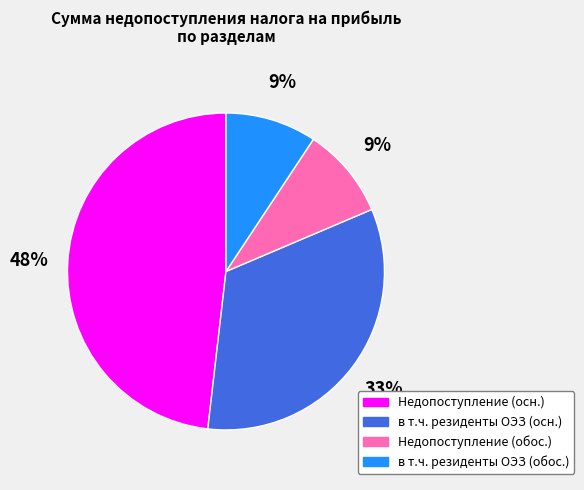

Which category has the biggest portion of the pie?

Недопоступление (осн.)